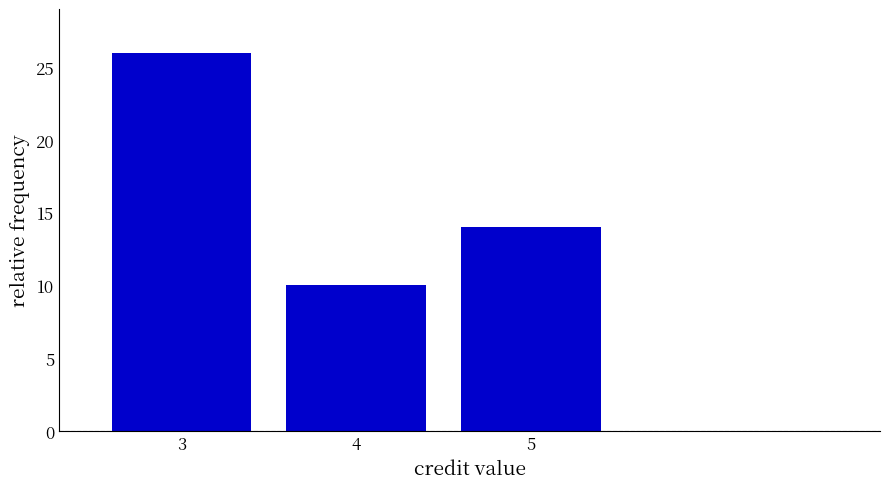

Reading left to right, extract all data points from this chart.

26	10	14